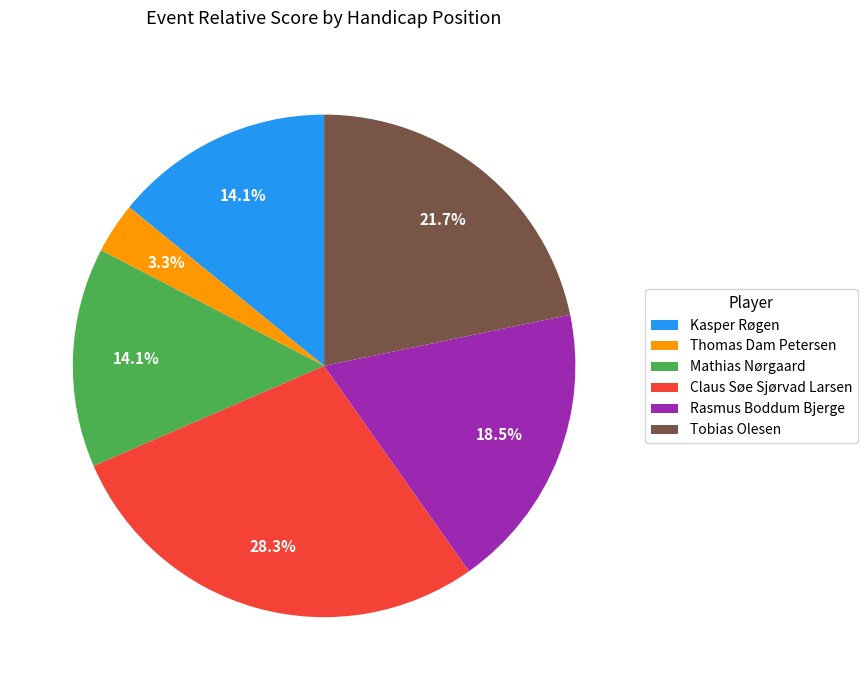

Approximately how many times larger is the value at Rasmus Boddum Bjerge compared to Mathias Nørgaard?

1.3